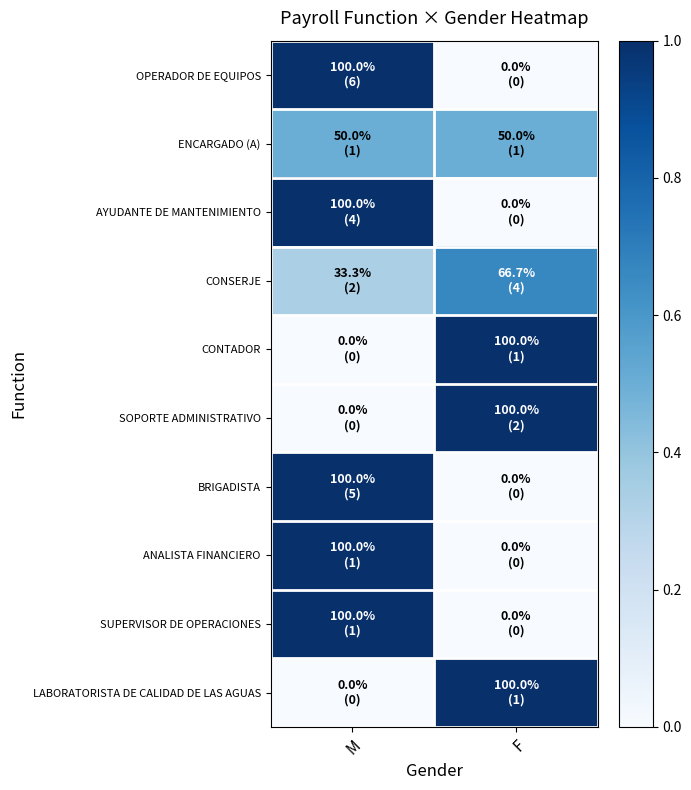

Reading right to left, what are all the values shown in this chart?

OPERADOR DE EQUIPOS: F=0.0	M=1.0
ENCARGADO (A): F=0.5	M=0.5
AYUDANTE DE MANTENIMIENTO: F=0.0	M=1.0
CONSERJE: F=0.7	M=0.3
CONTADOR: F=1.0	M=0.0
SOPORTE ADMINISTRATIVO: F=1.0	M=0.0
BRIGADISTA: F=0.0	M=1.0
ANALISTA FINANCIERO: F=0.0	M=1.0
SUPERVISOR DE OPERACIONES: F=0.0	M=1.0
LABORATORISTA DE CALIDAD DE LAS AGUAS: F=1.0	M=0.0